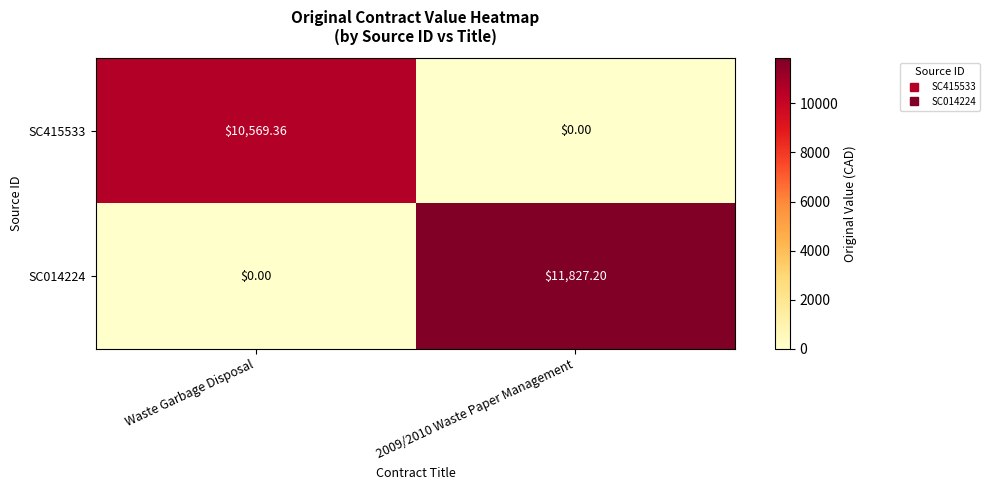

Which label corresponds to the largest value in the chart?

2009/2010 Waste Paper Management